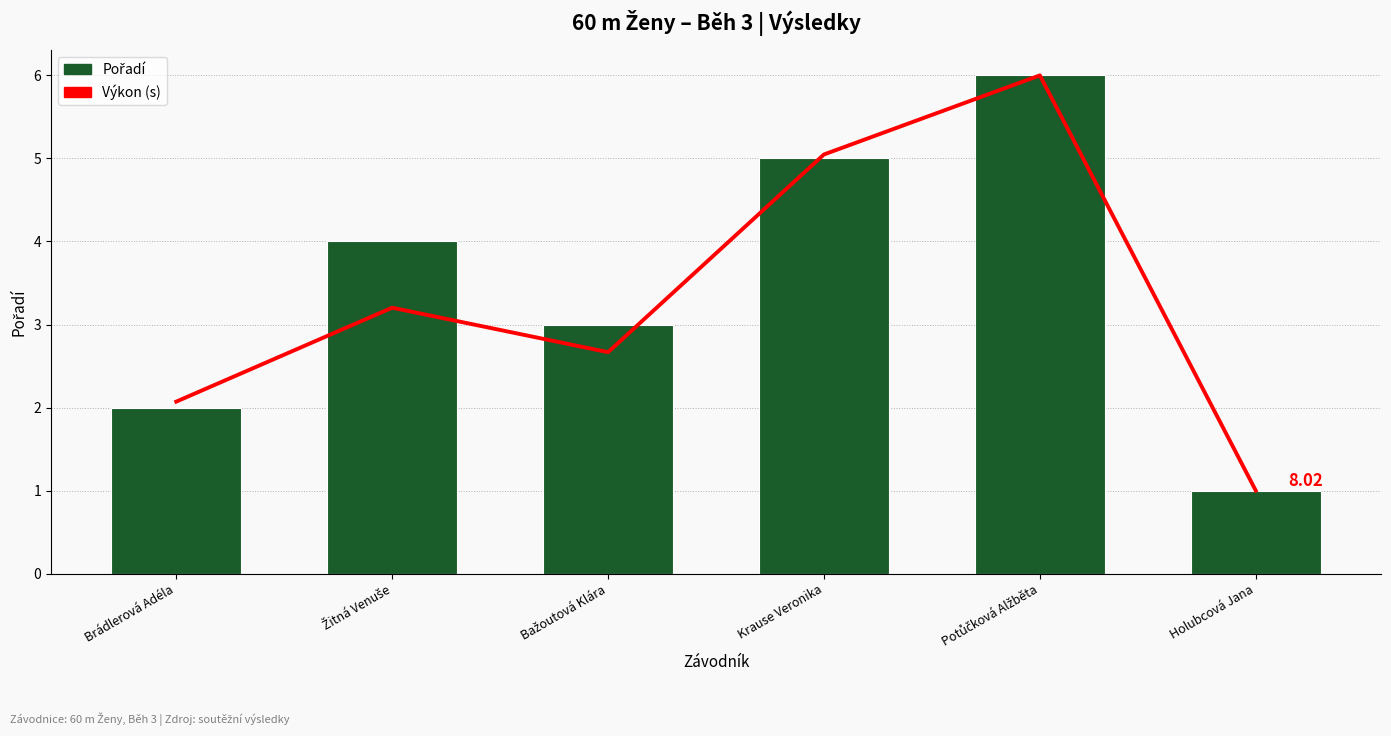

The Pořadí series shows 5.0 at Krause Veronika. True or false?

True